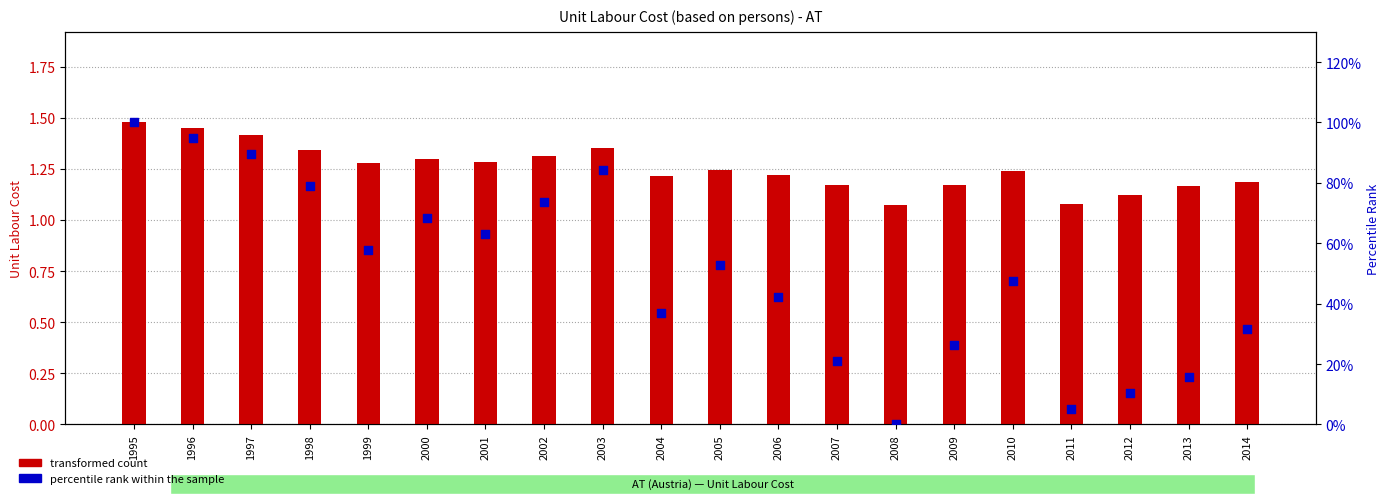

Which series has the largest total across all categories?

transformed count